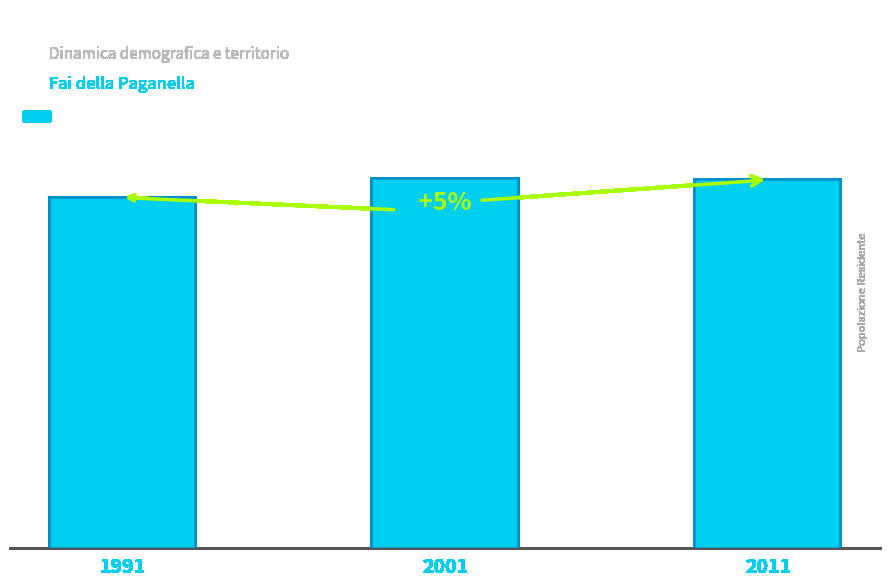

How many bars are there in total?

3